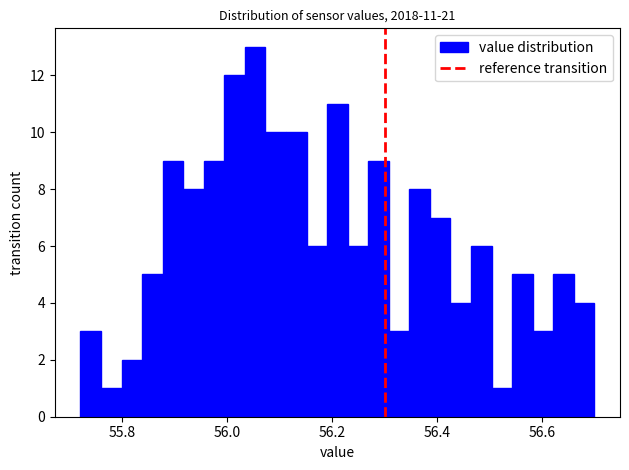

Around what value on the x-axis is the tallest bar? Give the approximate position of its centre, as read against the axis.

56.06